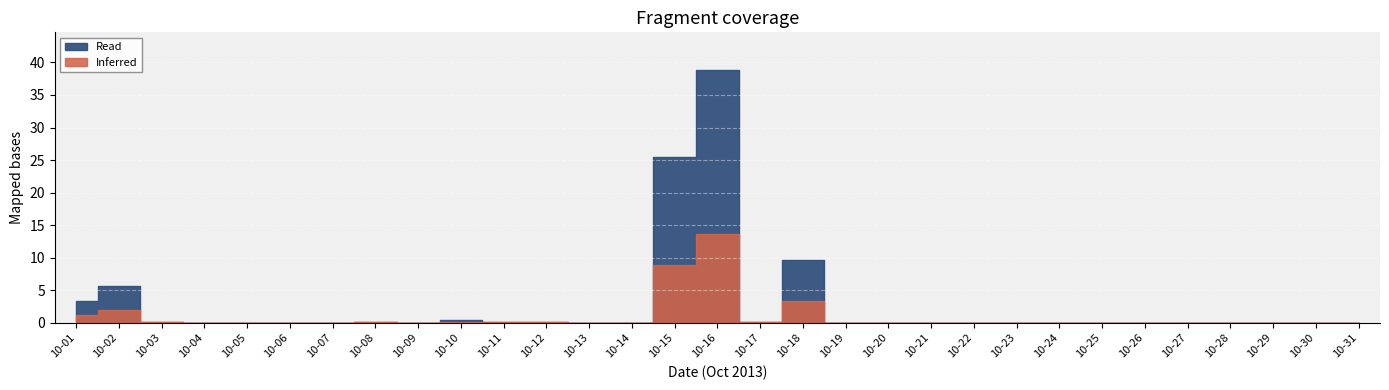

Which label corresponds to the smallest value in the chart?

10-04